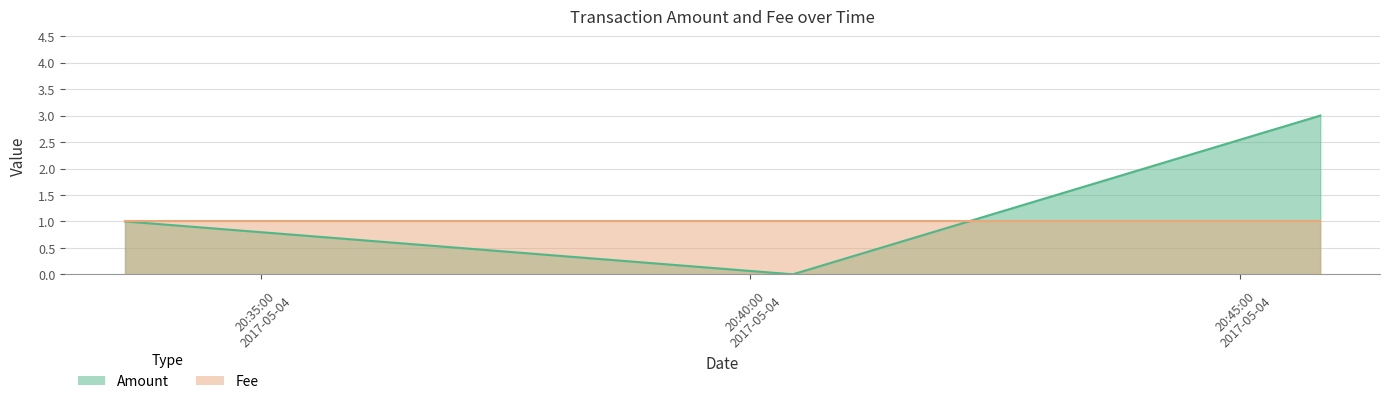

Count the number of categories in the chart.

3